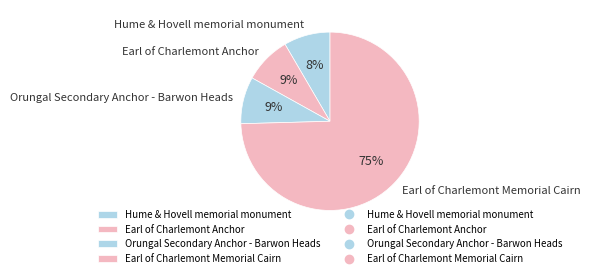

How many slices are in this pie chart?

4